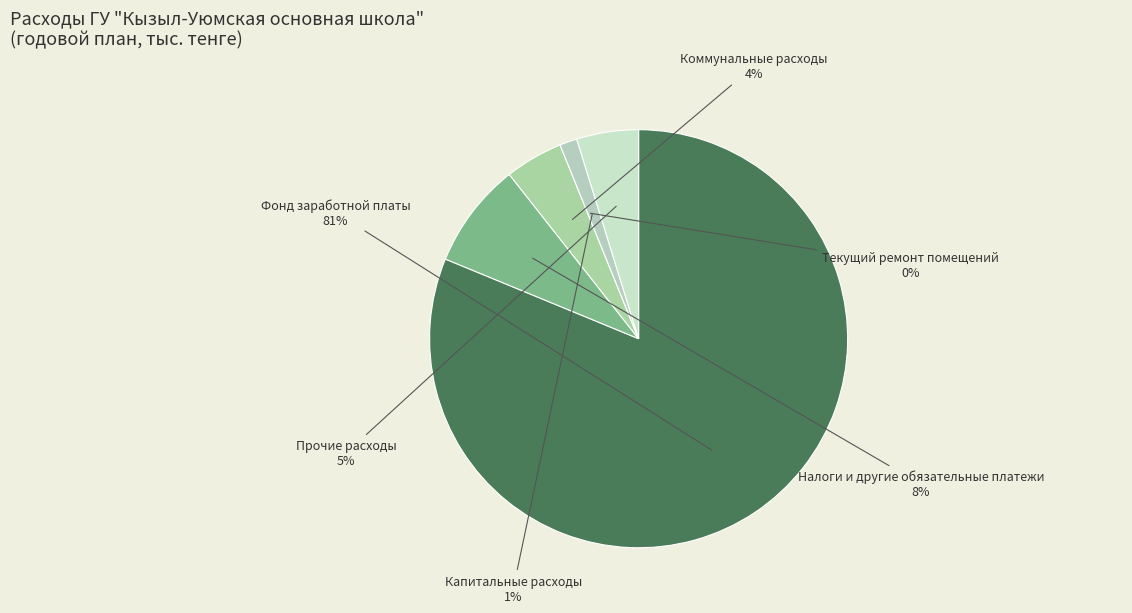

To the nearest percent, what is the difference between the largest and smallest slice percentages?

81%